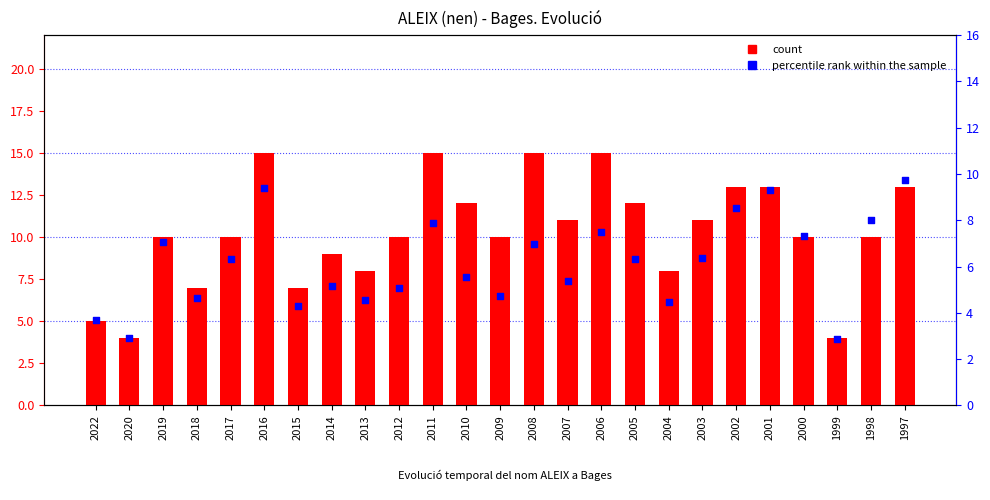

What is the total value across all series at 2012?

15.1